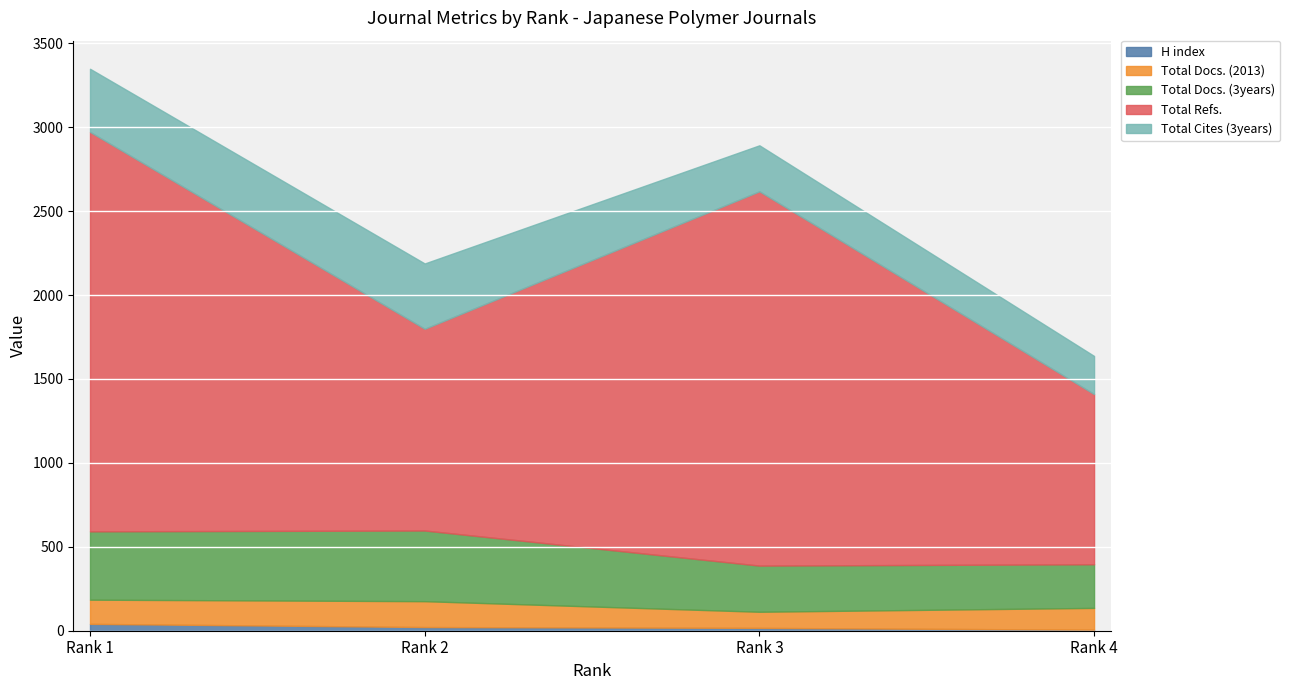

What is the difference between the highest and lowest values at Rank 2?

1180